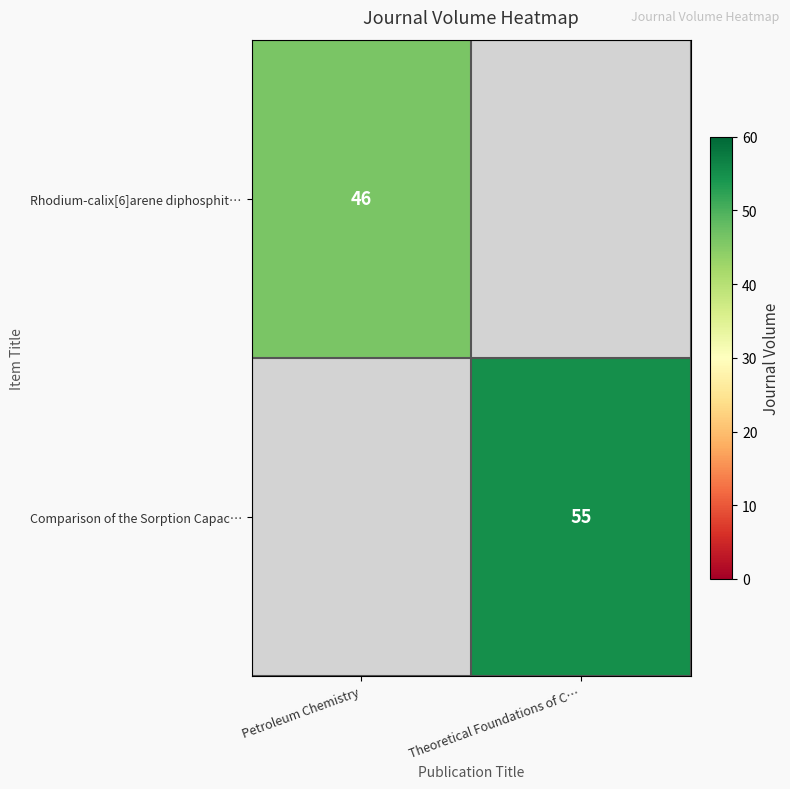

The value of Comparison of the Sorption Capac… at Theoretical Foundations of C… is 24. True or false?

False